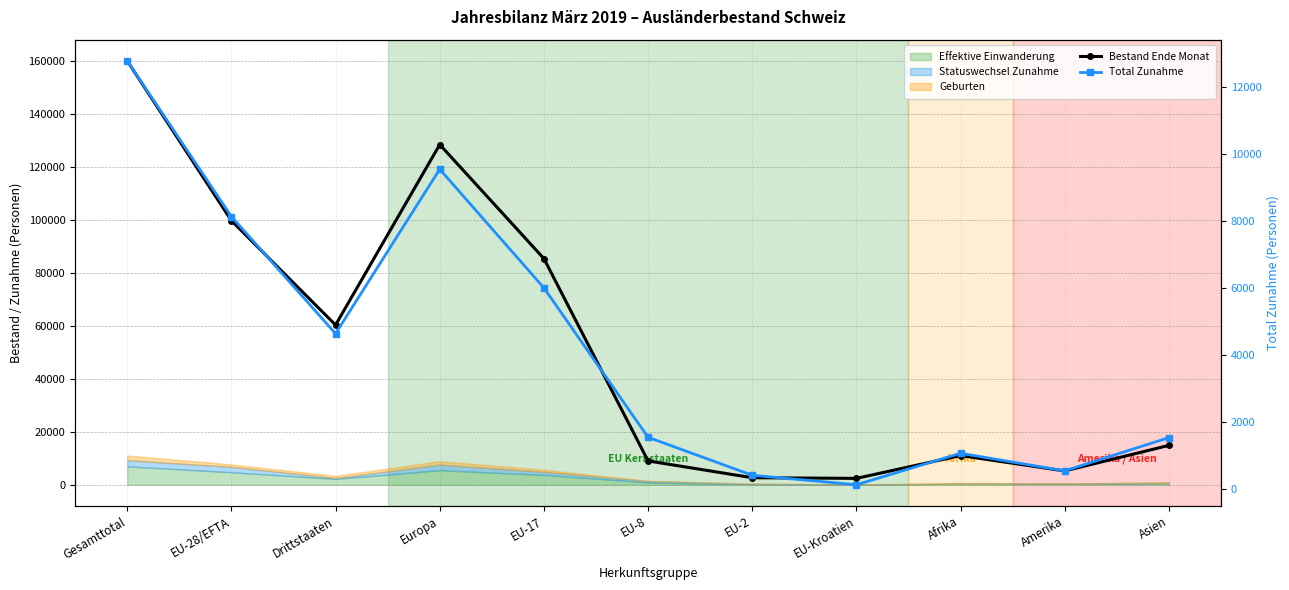

What is the sum of the Total Zunahme values at EU-28/EFTA and Europa?

17684